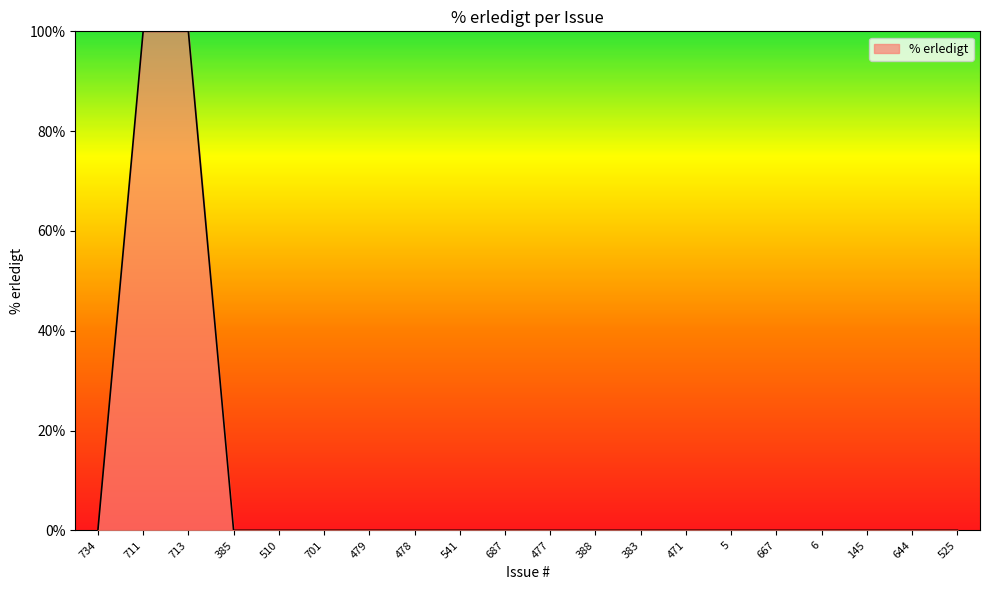

Does the chart have visible grid lines?

No